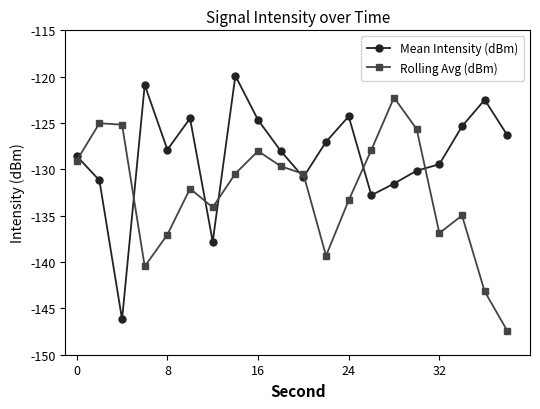

What is the minimum value for Rolling Avg (dBm)?

-147.4